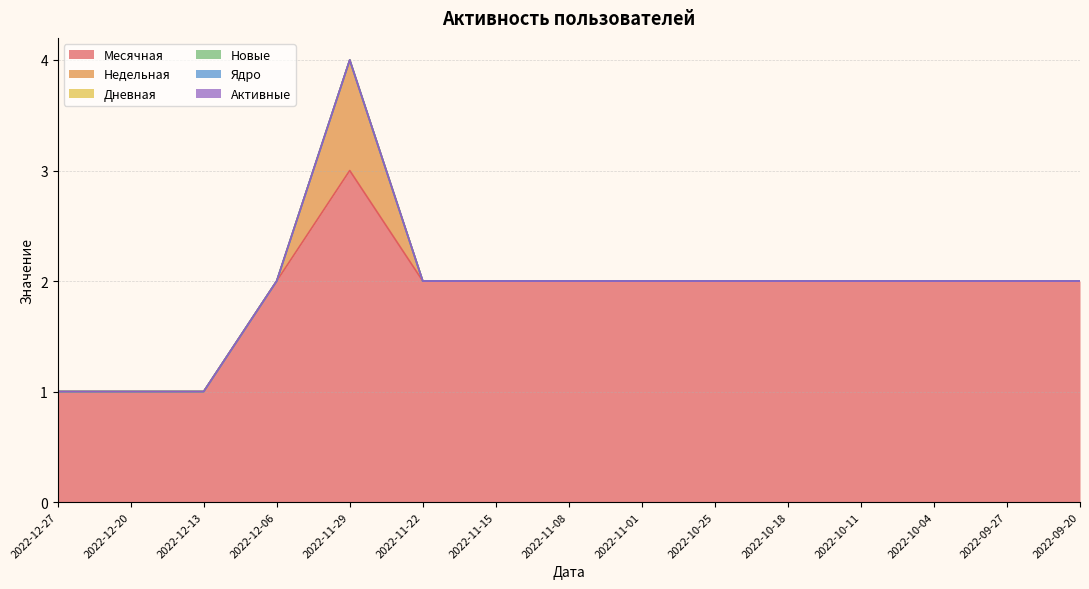

Between 2022-10-25 and 2022-10-04, which series saw the biggest shift?

Месячная